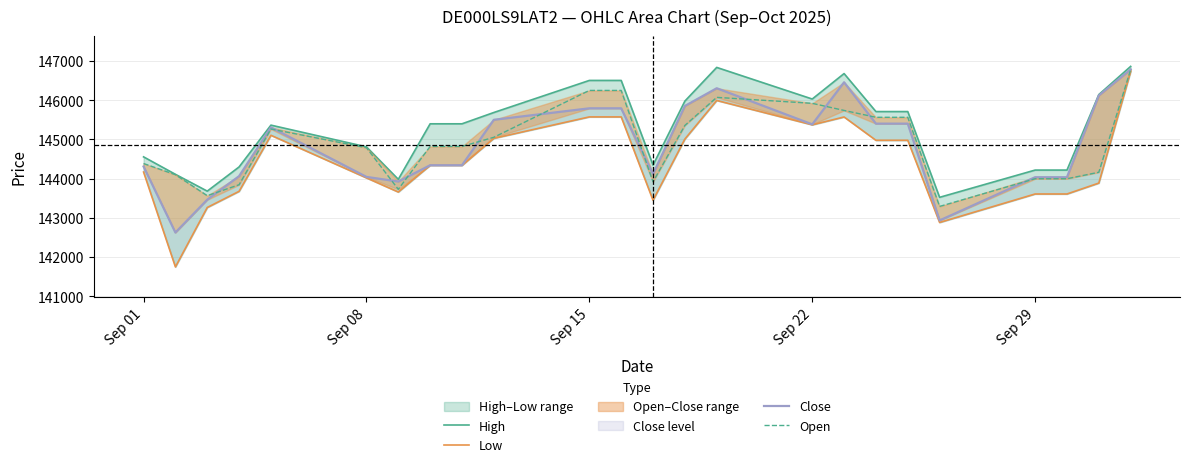

Is this an area chart (filled region under the line)?

No